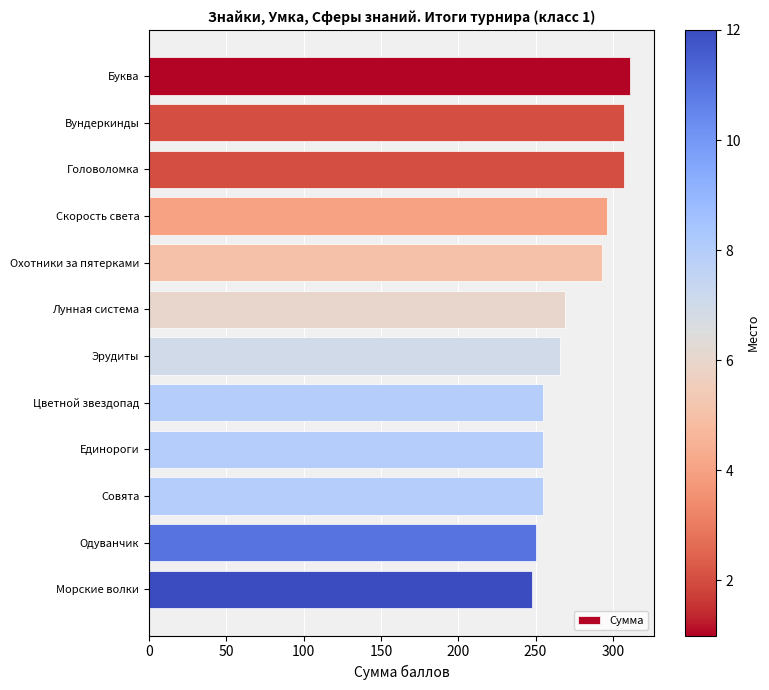

What is the sum of all values?

3312